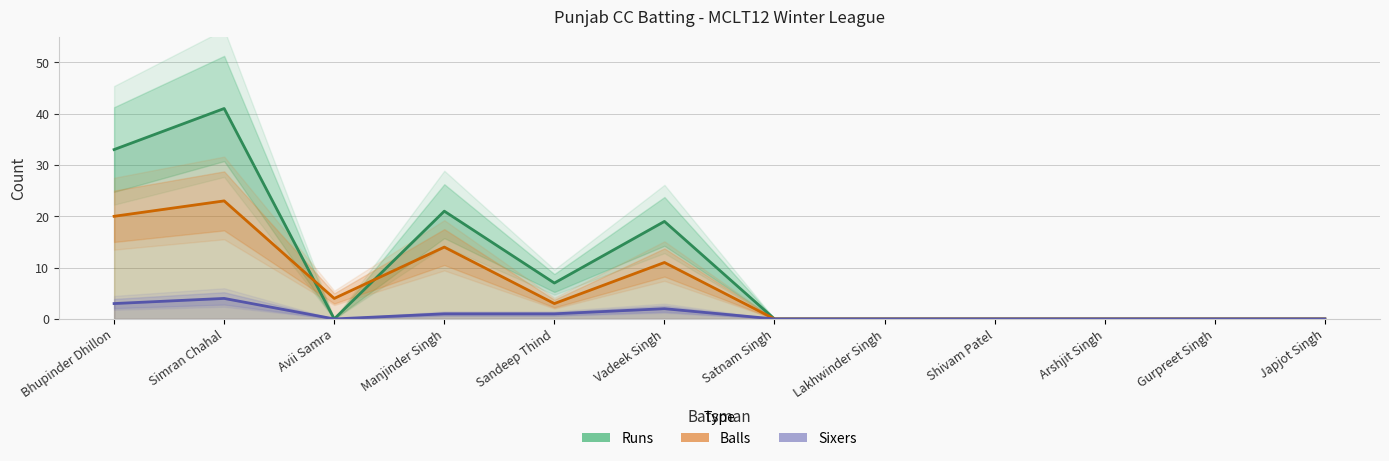

Rank the series by their maximum value, from lowest to highest.

Sixers, Balls, Runs